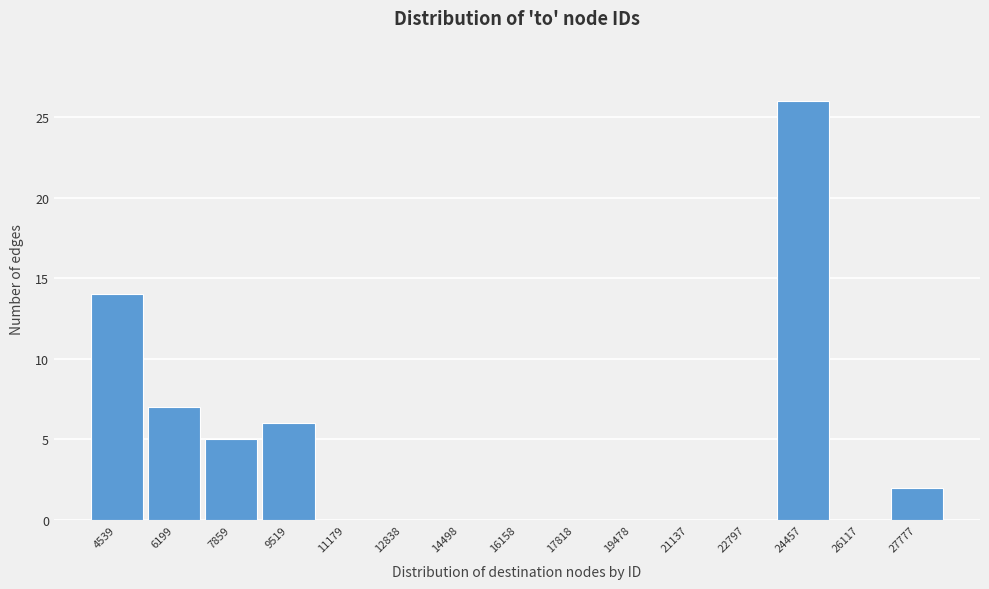

Reading left to right, transcribe this chart: for each bar, give the range it covers on the x-axis and its height. Neither the bar edges nor the heights are printed on the chart, so give them approximately, as read against the axes.

3800 to 5400: 14
5400 to 7000: 7
7000 to 8600: 5
8600 to 10400: 6
10400 to 12000: 0
12000 to 13600: 0
13600 to 15400: 0
15400 to 17000: 0
17000 to 18600: 0
18600 to 20400: 0
20400 to 22000: 0
22000 to 23600: 0
23600 to 25200: 26
25200 to 27000: 0
27000 to 28600: 2